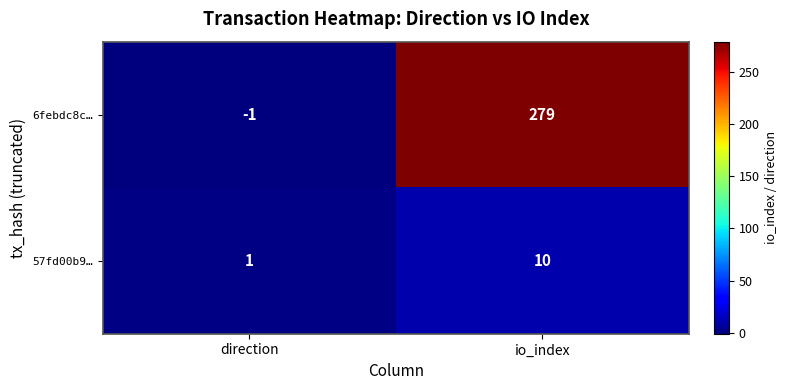

What is the sum of all 6febdc8c… values?

278